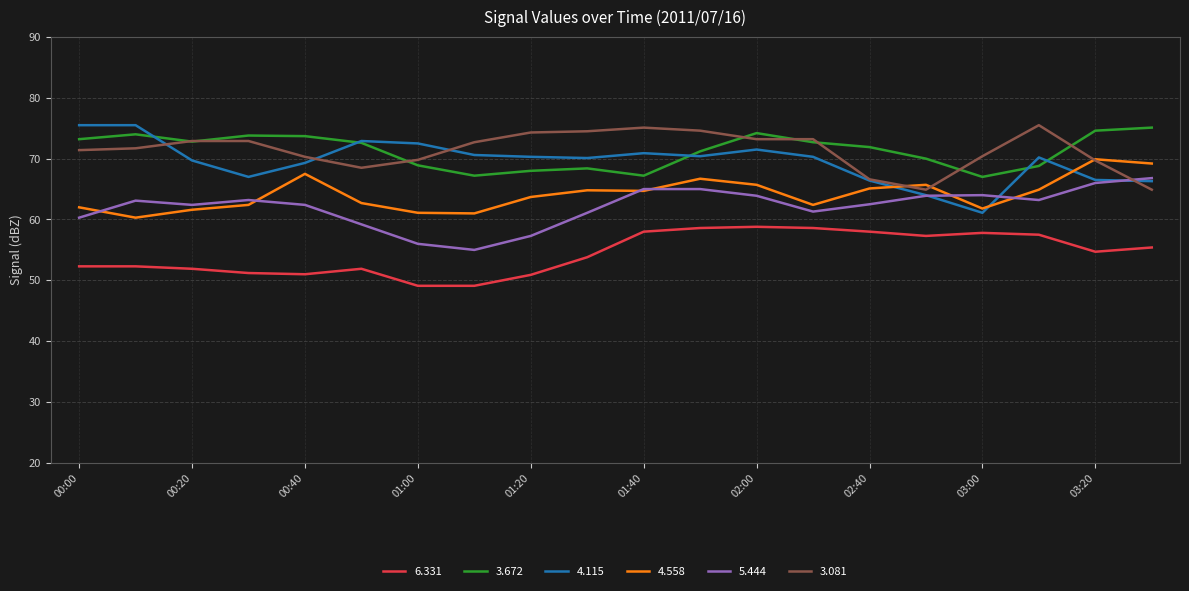

What are all the series names shown in the legend?

6.331, 3.672, 4.115, 4.558, 5.444, 3.081